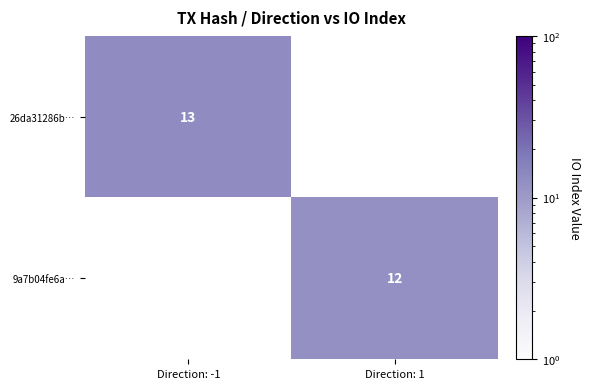

Is the value of 9a7b04fe6a… at Direction: 1 greater than the value of 26da31286b… at Direction: -1?

No